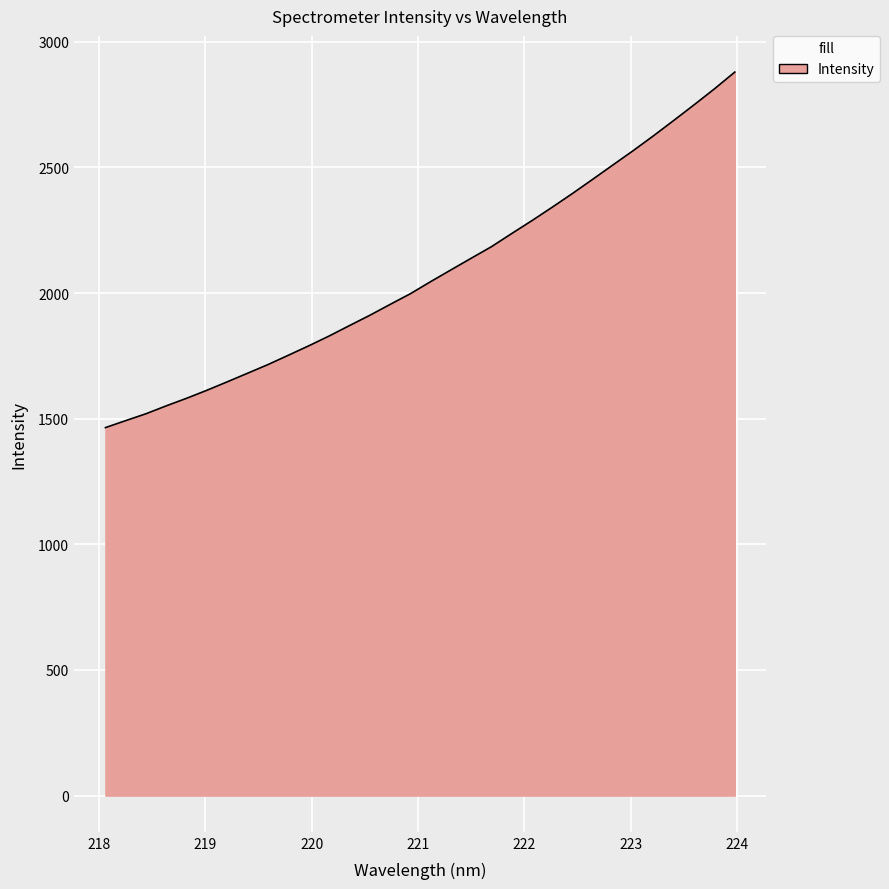

What is the maximum value shown in the chart?

2879.1